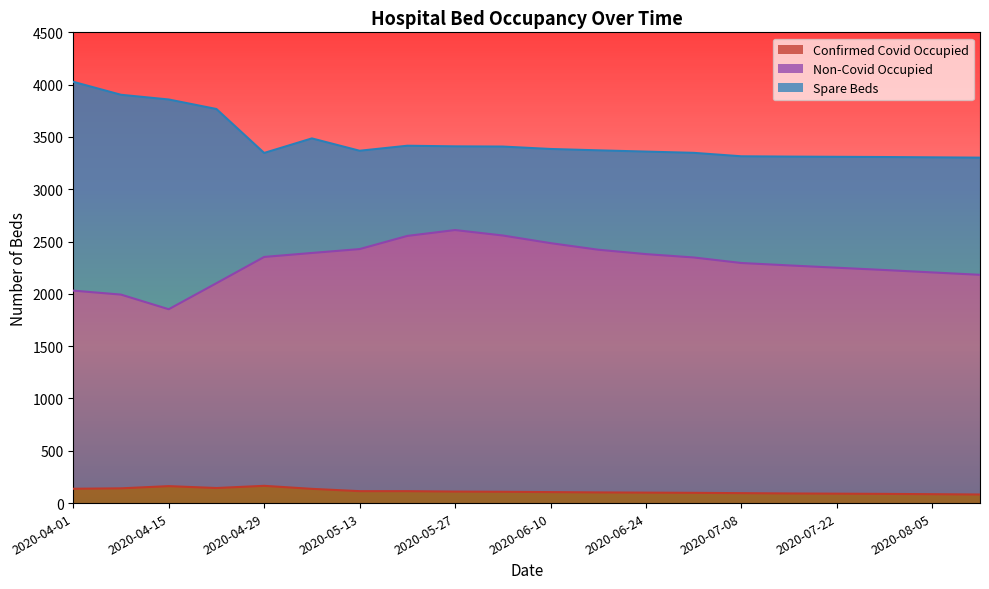

How many values in the Non-Covid Occupied series are below 2348?

10